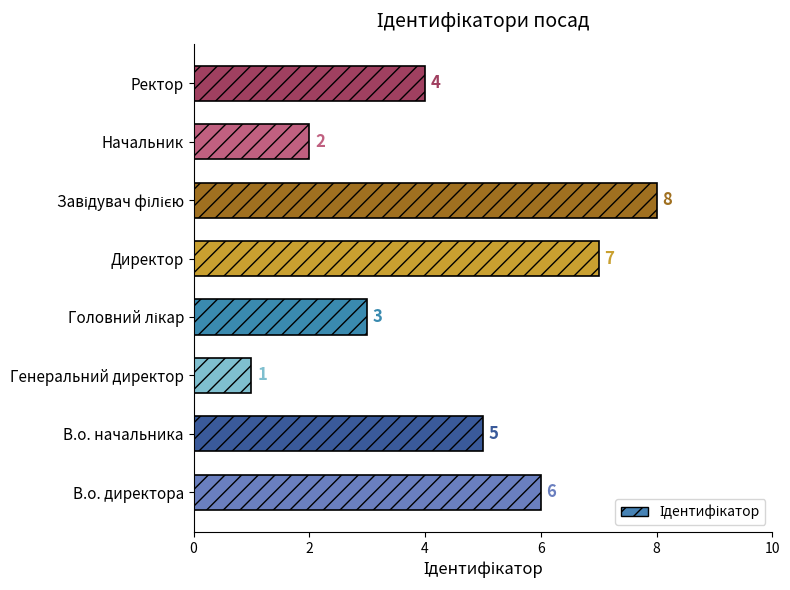

What is the greatest value displayed?

8